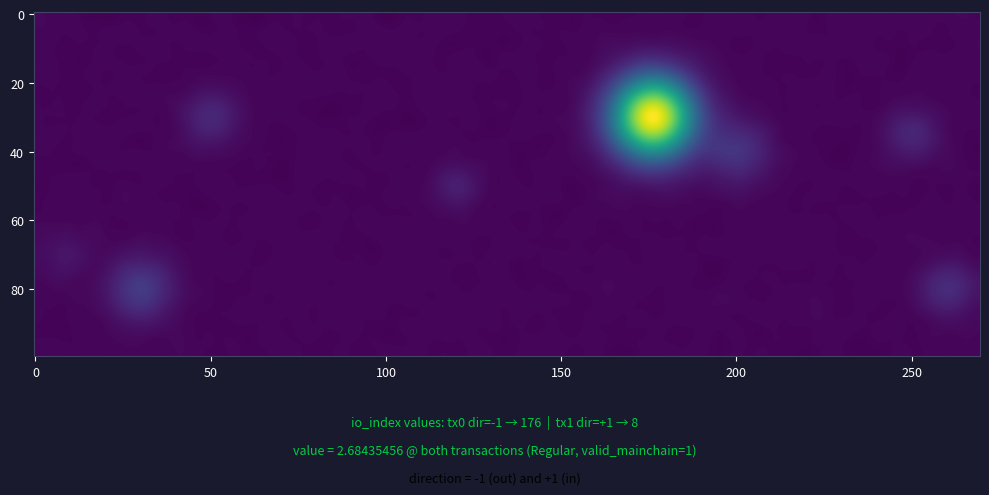

At how many categories does at least one series exceed 162?

1